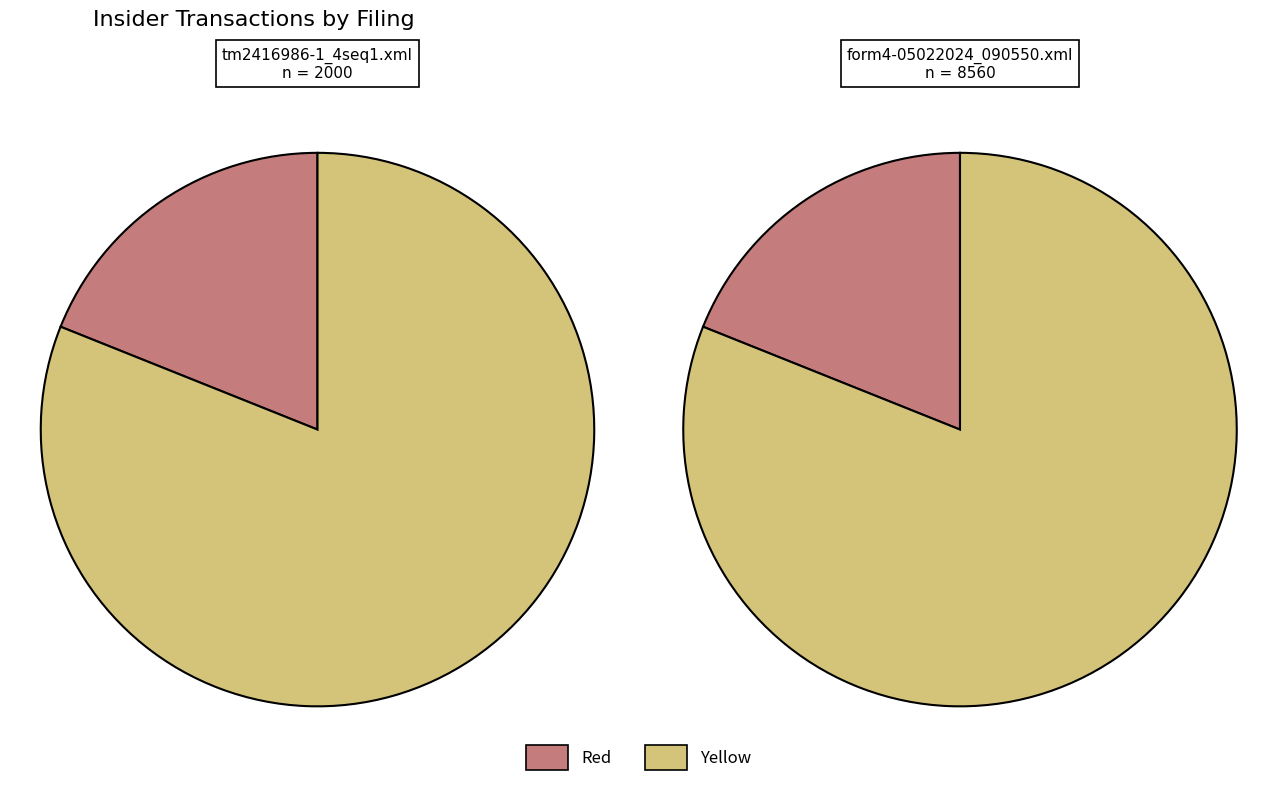

True or false: tm2416986-1_4seq1.xml accounts for 19% of the total.

True